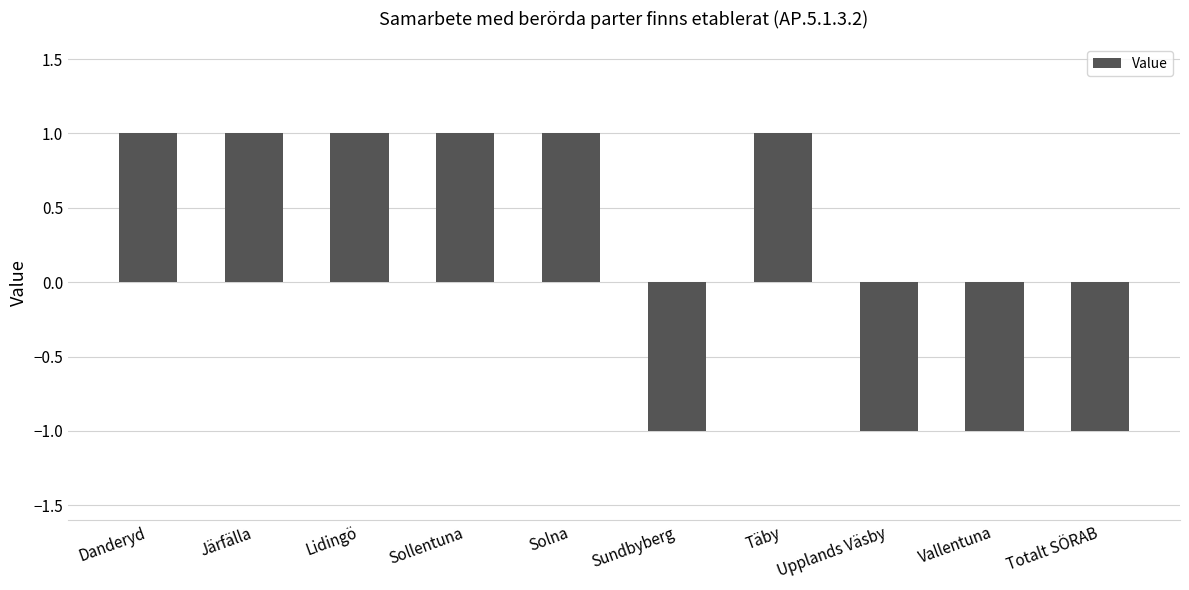

Reading right to left, list all the values displayed in this chart.

-1	-1	-1	1	-1	1	1	1	1	1